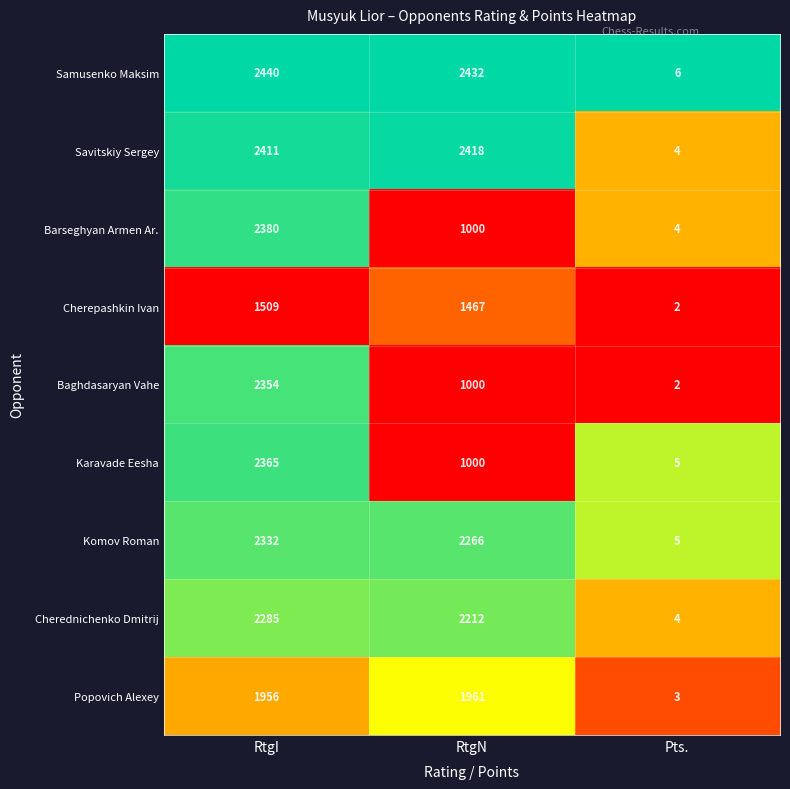

True or false: Cherednichenko Dmitrij has a value of 3438 at RtgI.

False